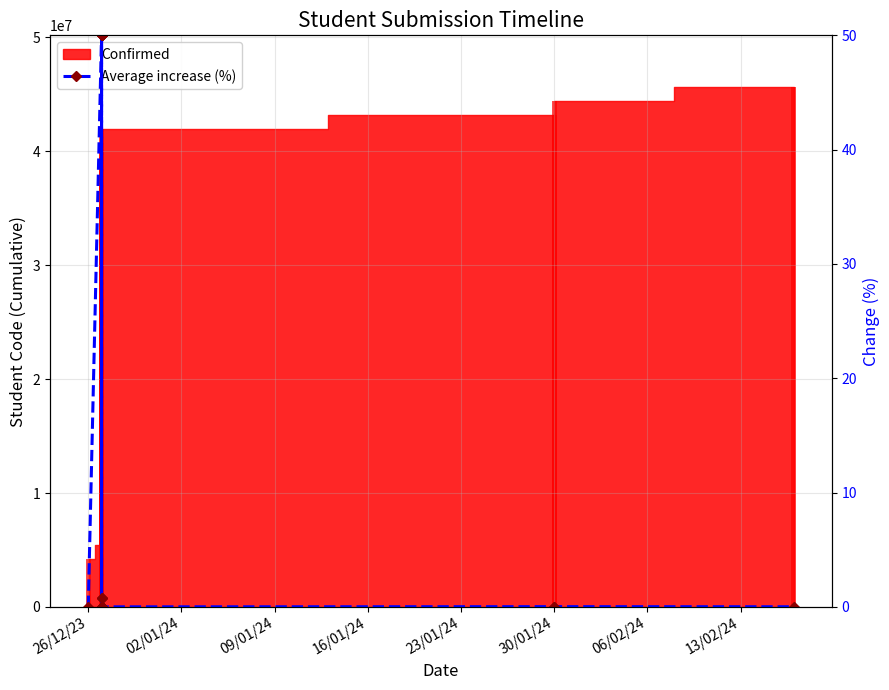

How many bars are there in total?

30